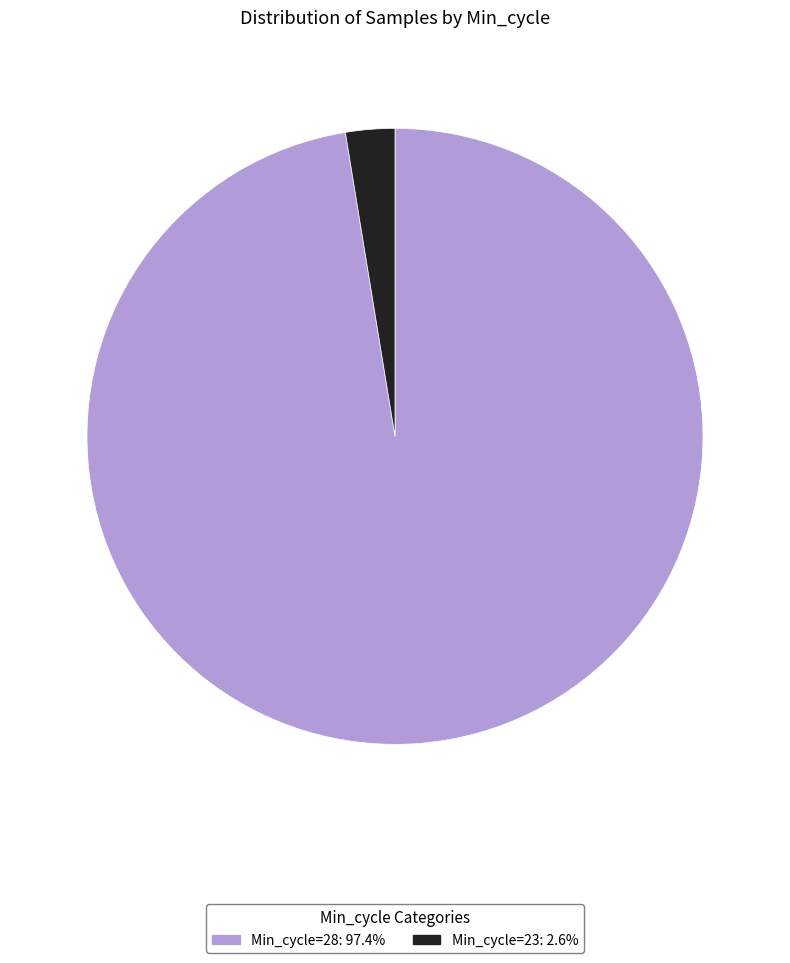

Does any single category account for the majority?

Yes